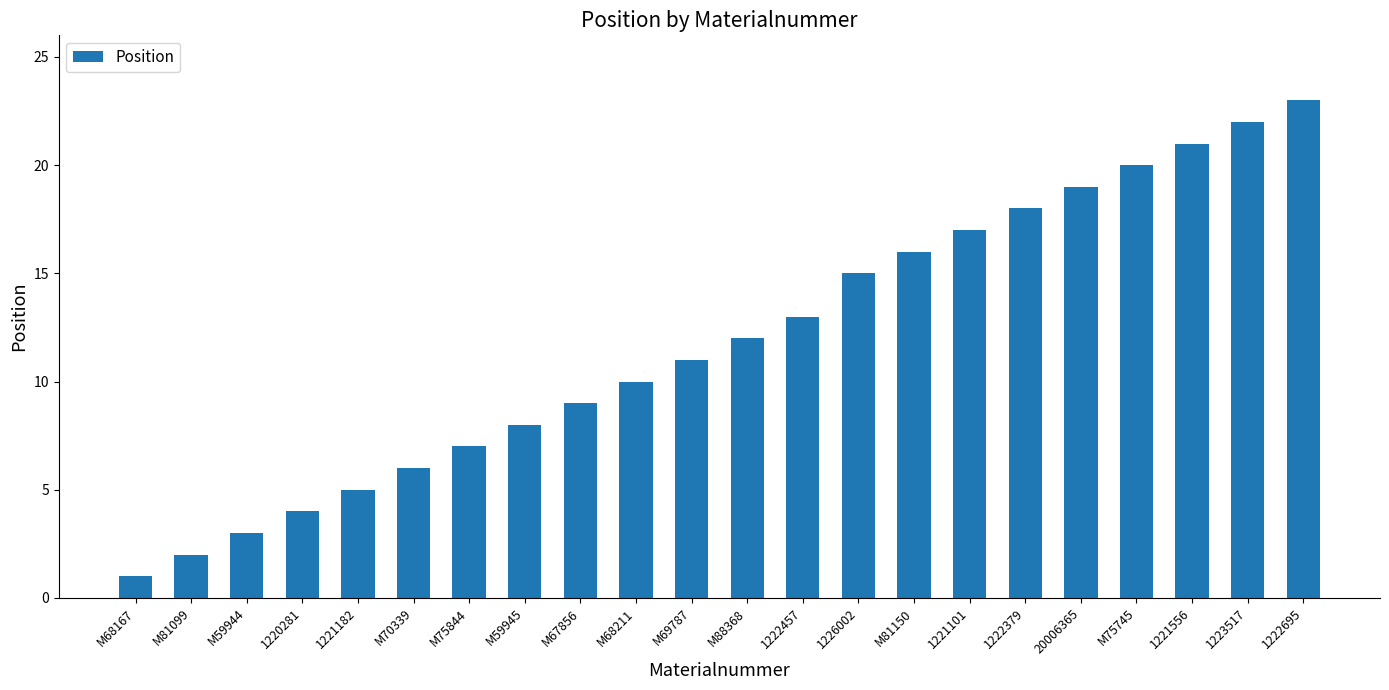

Reading right to left, what are all the values shown in this chart?

23	22	21	20	19	18	17	16	15	13	12	11	10	9	8	7	6	5	4	3	2	1